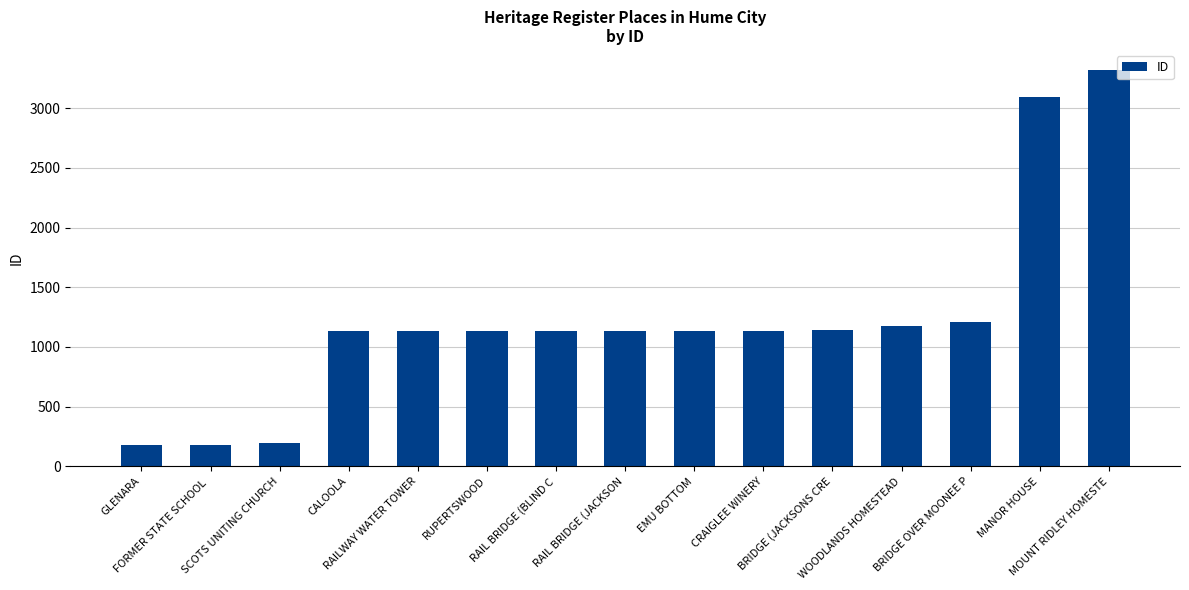

Are the bars grouped side by side (vs. stacked)?

No